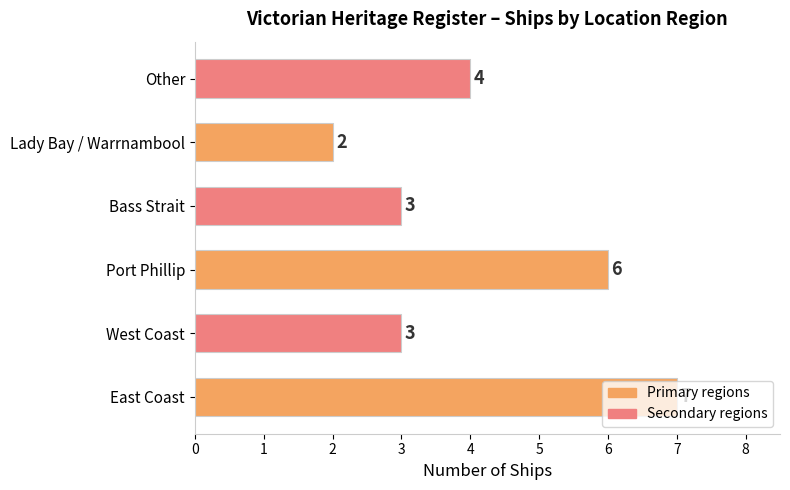

Approximately how many times larger is the value at Bass Strait compared to Lady Bay / Warrnambool?

1.5